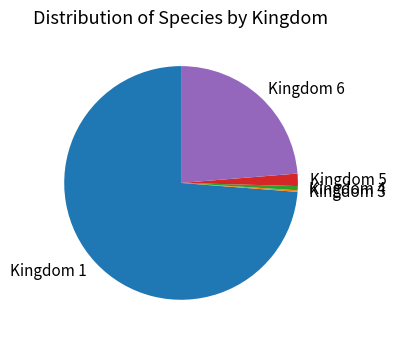

The Kingdom 6 slice represents 17% of the pie. True or false?

False